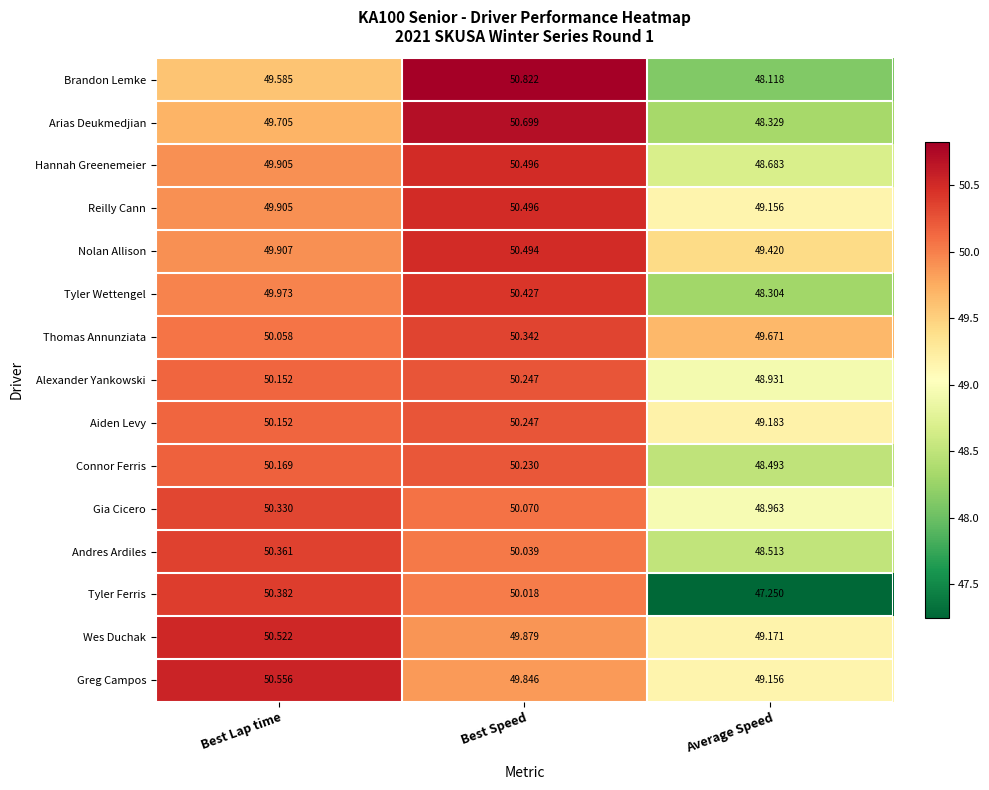

Which series has the largest total across all categories?

Thomas Annunziata